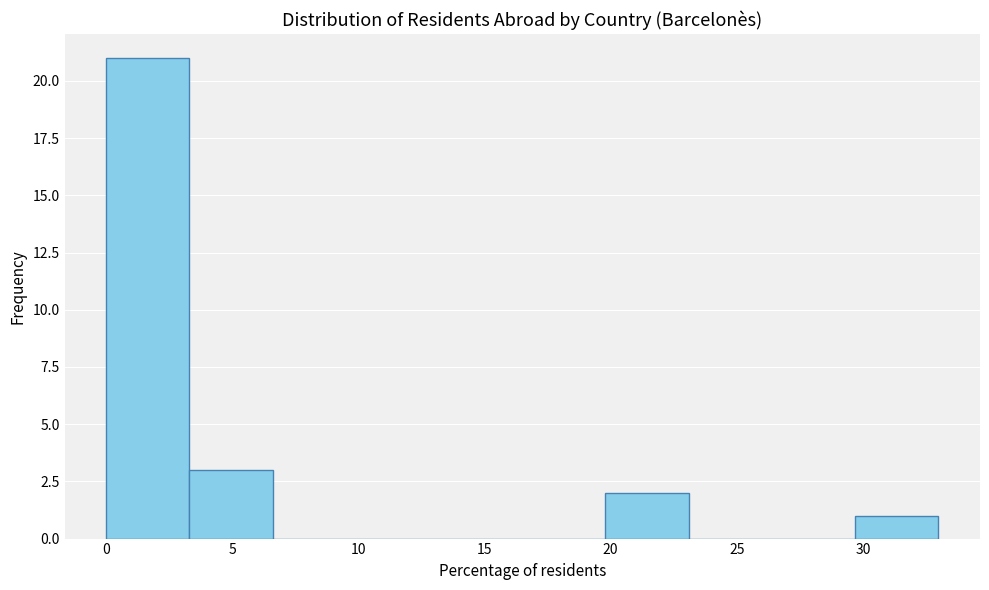

Reading left to right, transcribe this chart: for each bar, give the range it covers on the x-axis and its height. Neither the bar edges nor the heights are printed on the chart, so give them approximately, as read against the axes.

0.0 to 3.5: 21
3.5 to 6.5: 3
6.5 to 10.0: 0
10.0 to 13.0: 0
13.0 to 16.5: 0
16.5 to 20.0: 0
20.0 to 23.0: 2
23.0 to 26.5: 0
26.5 to 29.5: 0
29.5 to 33.0: 1